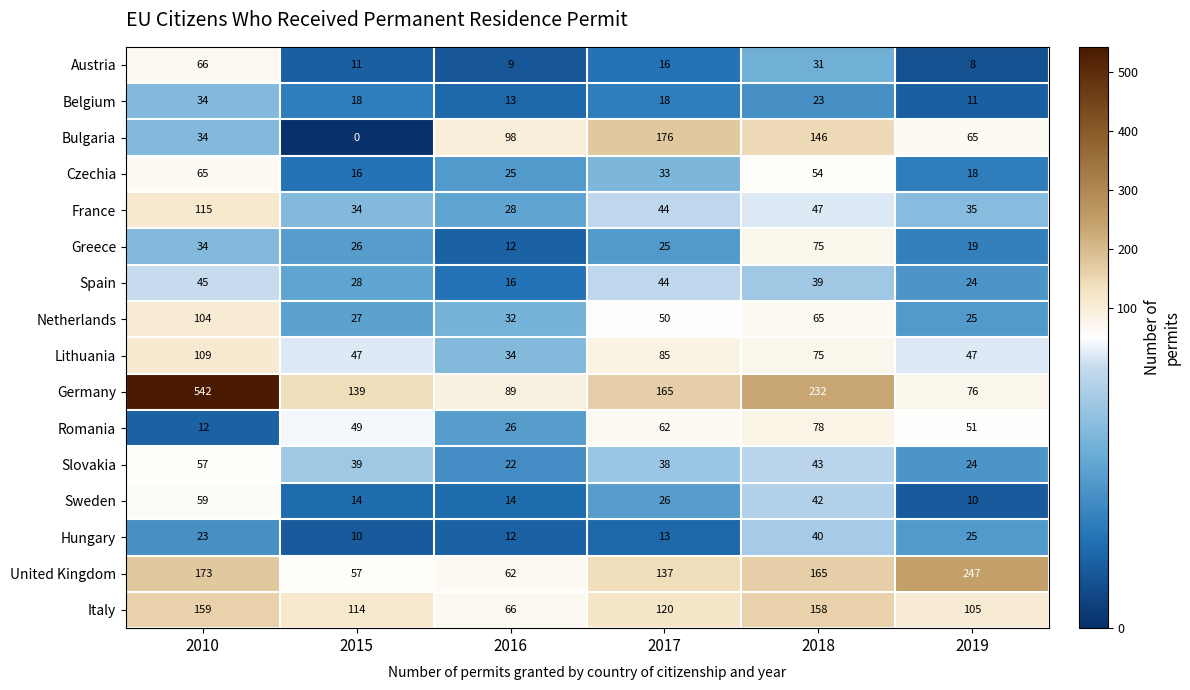

The Hungary series shows 10 at 2015. True or false?

True